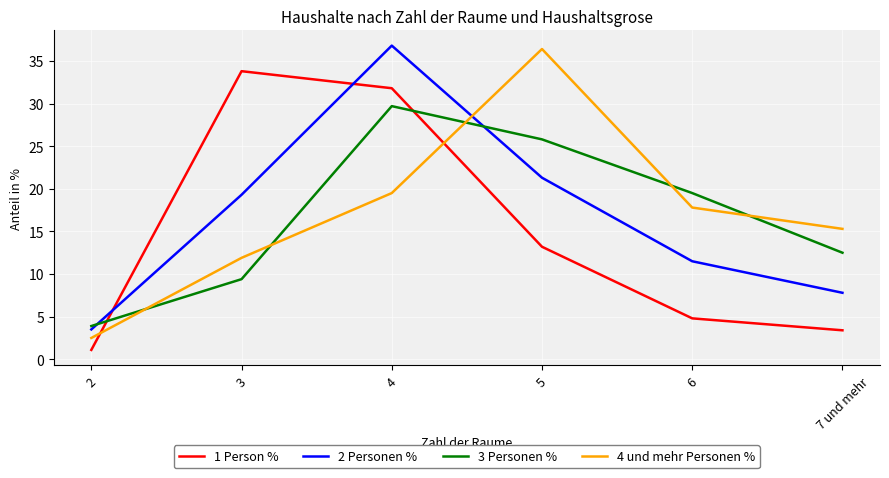

What is the minimum value for 2 Personen %?

3.5